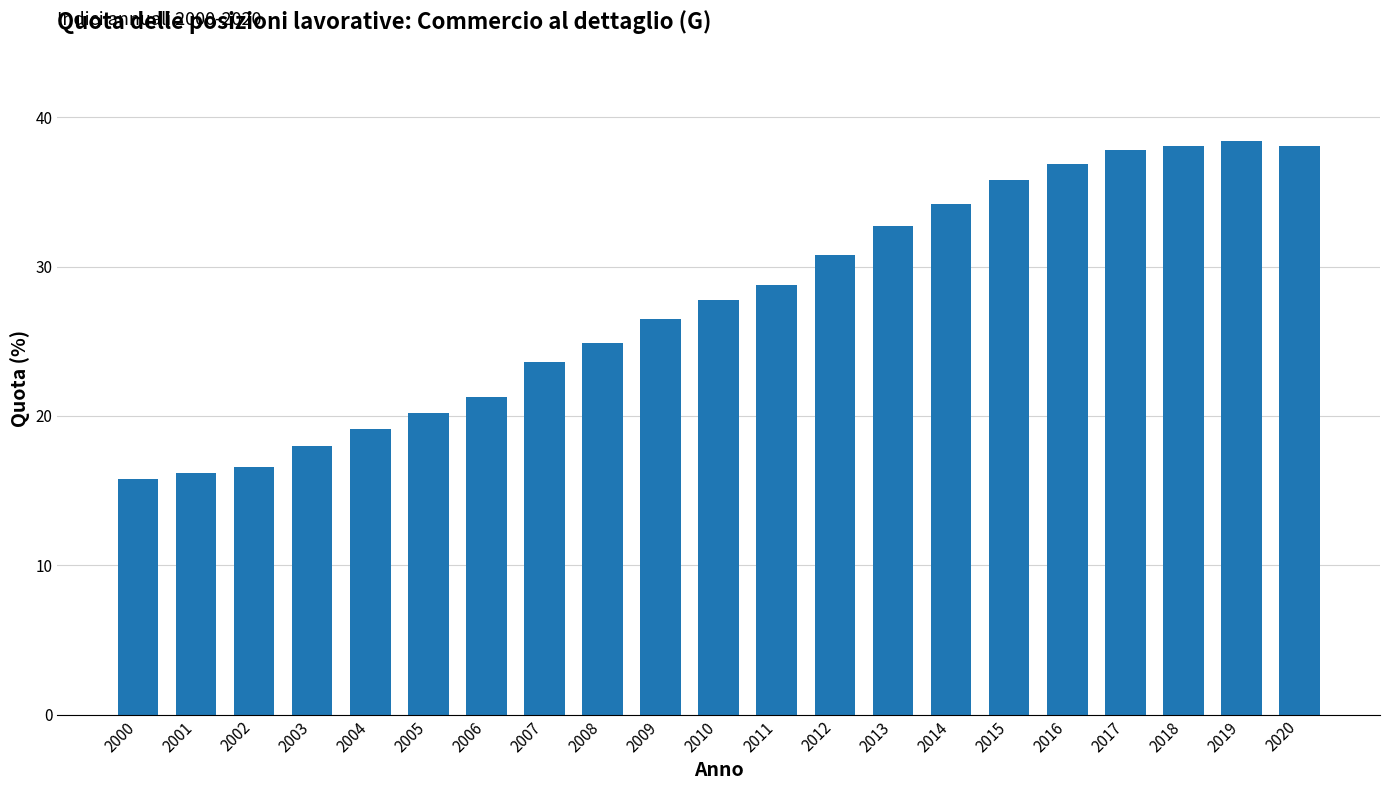

Is it true that the value at 2009 is 9.7?

False